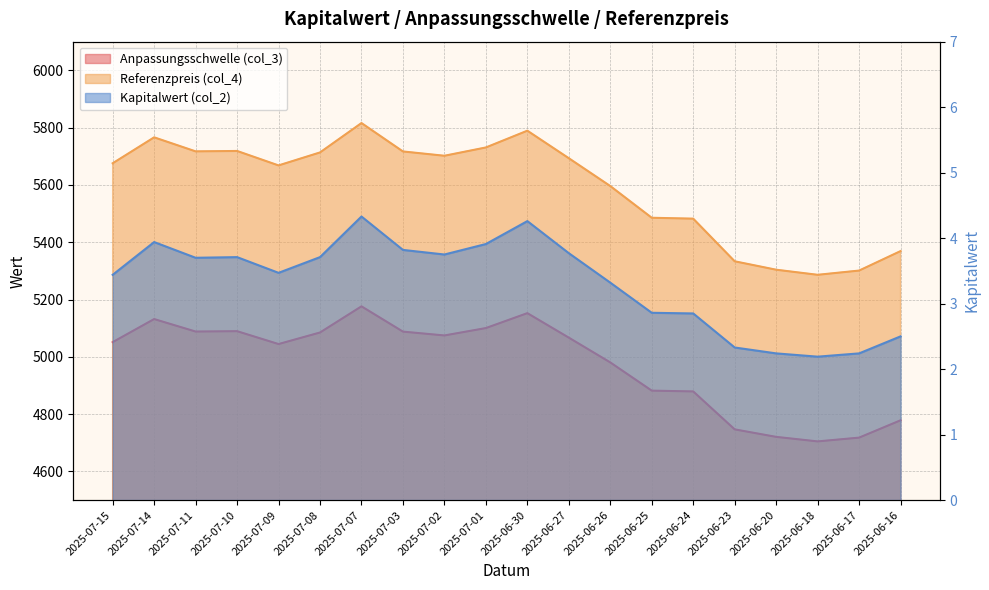

How many categories are shown in the chart?

20